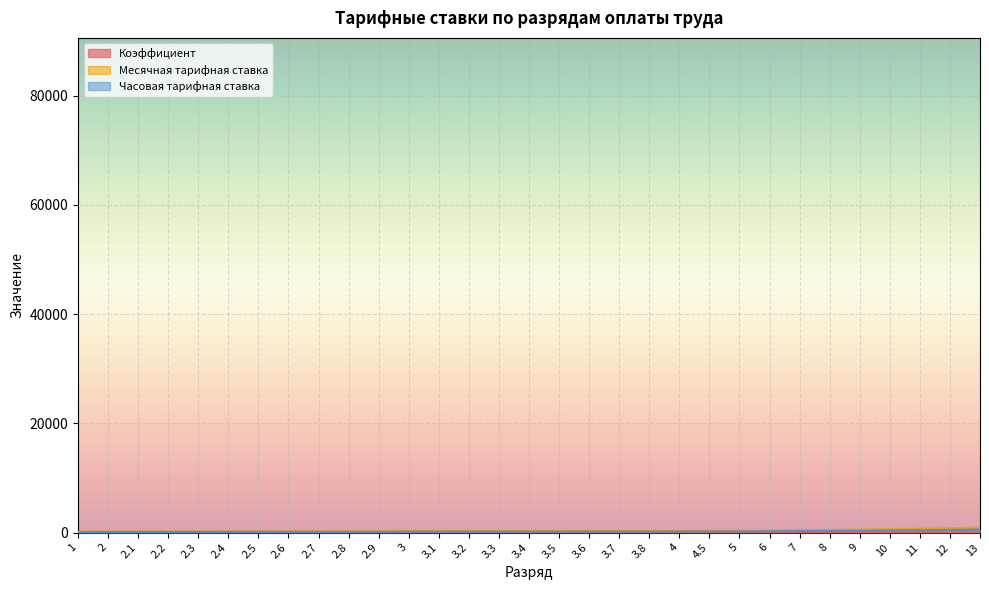

What is the sum of the Часовая тарифная ставка values at 3.3 and 4.5?

361.2